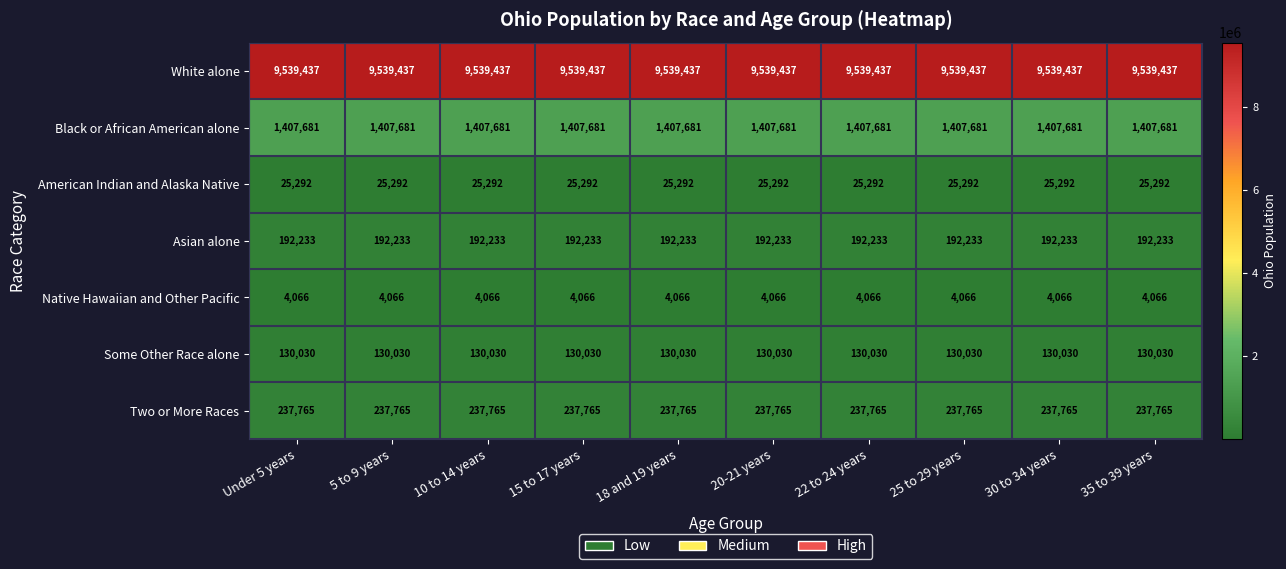

The Two or More Races series shows 237765 at 18 and 19 years. True or false?

True